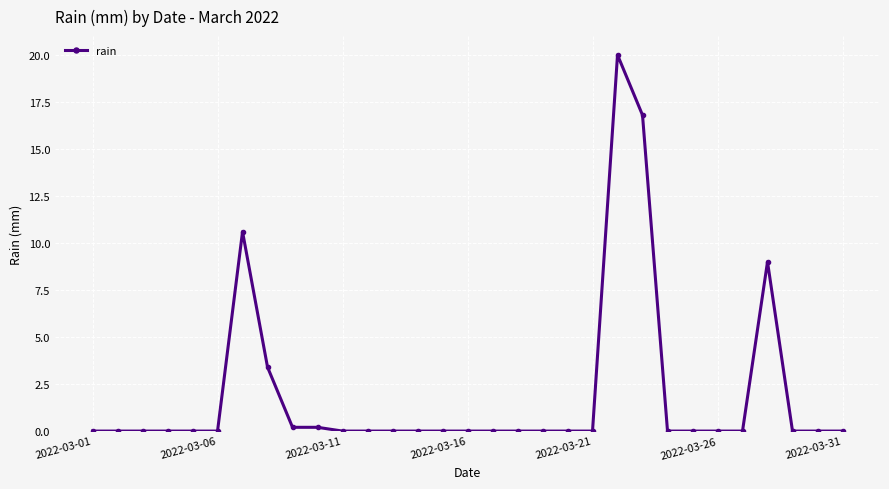

What is the difference between the maximum and minimum values?

20.0